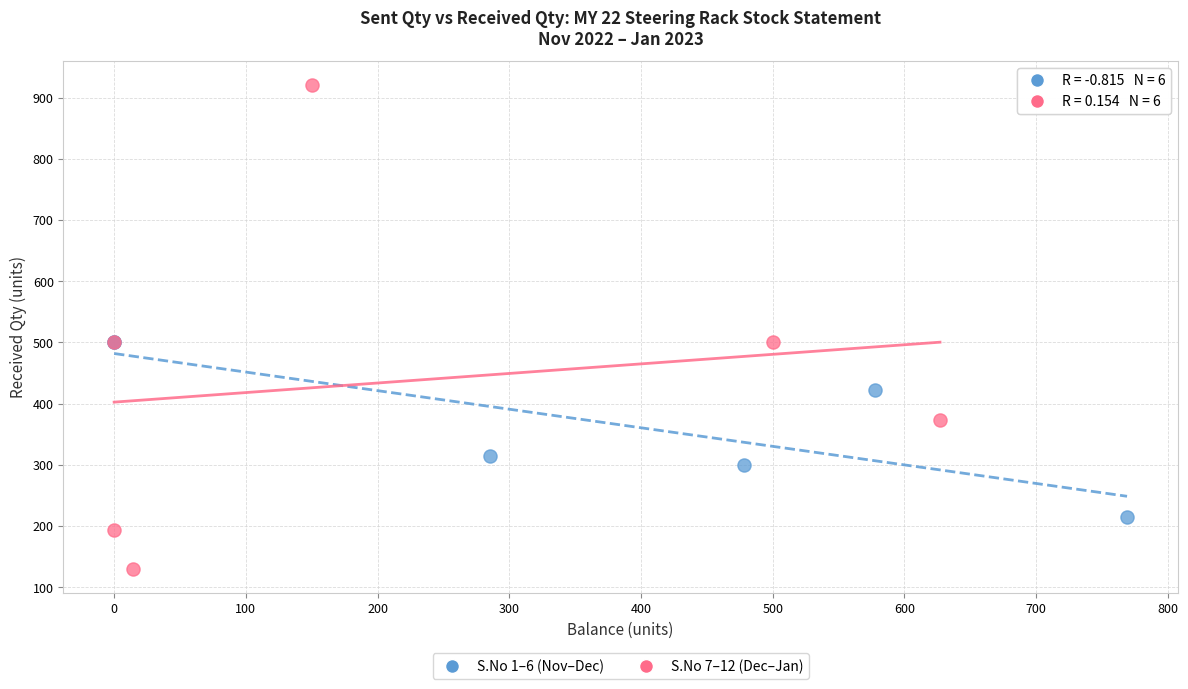

What are all the series names shown in the legend?

S.No 1–6 (Nov–Dec), S.No 7–12 (Dec–Jan)